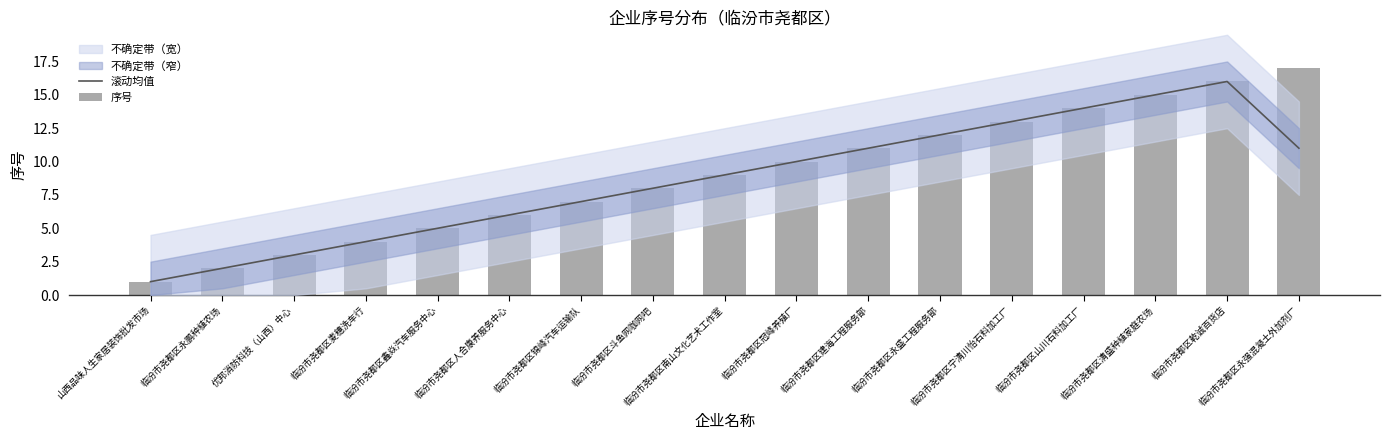

What is the total value across all series at 山西品味人生家居装饰批发市场?

2.0